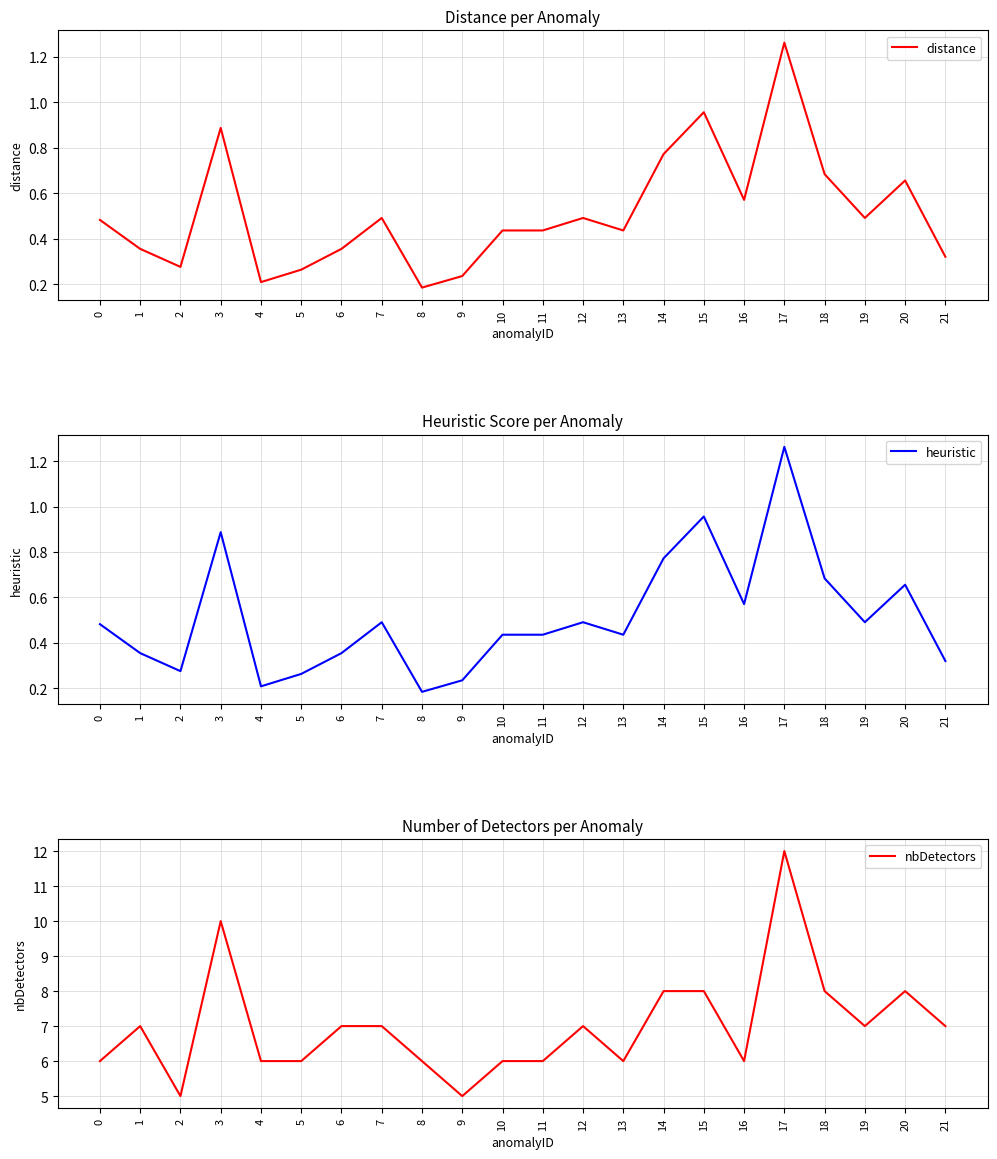

What is the total value across all series at 10?

6.9